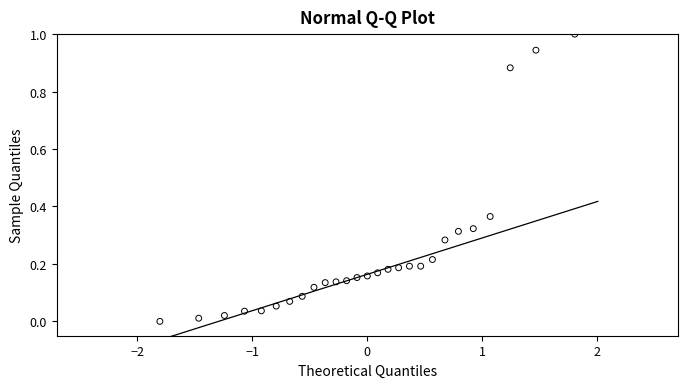

What is the range of Y values (max minus min)?

1.0